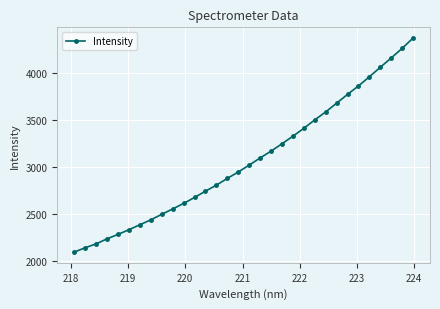

Reading left to right, what are all the values shown in this chart?

2094.8	2141.2	2182.1	2235.9	2283.0	2332.3	2385.3	2437.4	2496.4	2553.2	2611.8	2675.4	2742.2	2806.1	2877.8	2945.8	3019.0	3095.0	3167.4	3245.6	3325.7	3409.9	3499.4	3583.5	3676.8	3770.1	3859.9	3957.3	4057.8	4156.9	4258.7	4368.5